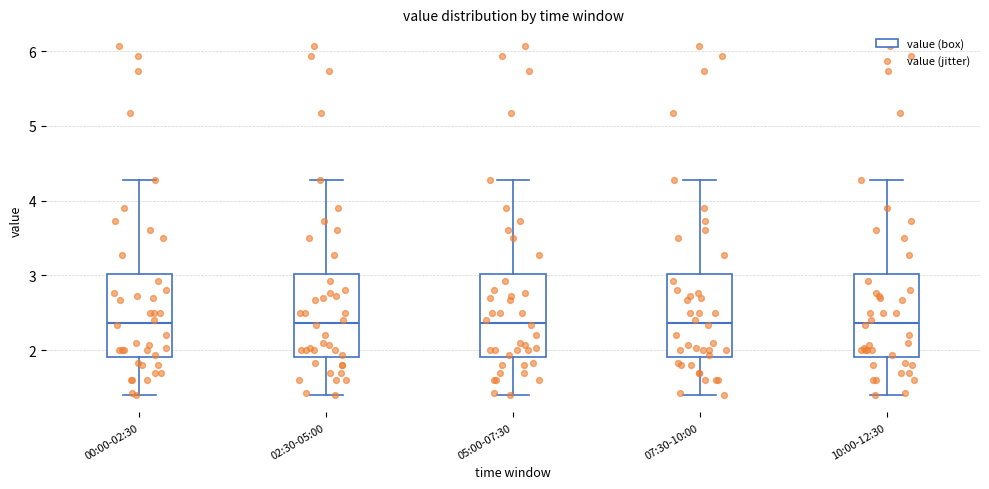

Reading left to right, read every box against the y-axis: the position of its median line, the range the box covers, and the ends of its whiskers. The values are not printed on the chart, so give them approximately, as read against the axis.

00:00-02:30: median 2.4, box 1.9 to 3.0, whiskers 1.4 to 4.3
02:30-05:00: median 2.4, box 1.9 to 3.0, whiskers 1.4 to 4.3
05:00-07:30: median 2.4, box 1.9 to 3.0, whiskers 1.4 to 4.3
07:30-10:00: median 2.4, box 1.9 to 3.0, whiskers 1.4 to 4.3
10:00-12:30: median 2.4, box 1.9 to 3.0, whiskers 1.4 to 4.3